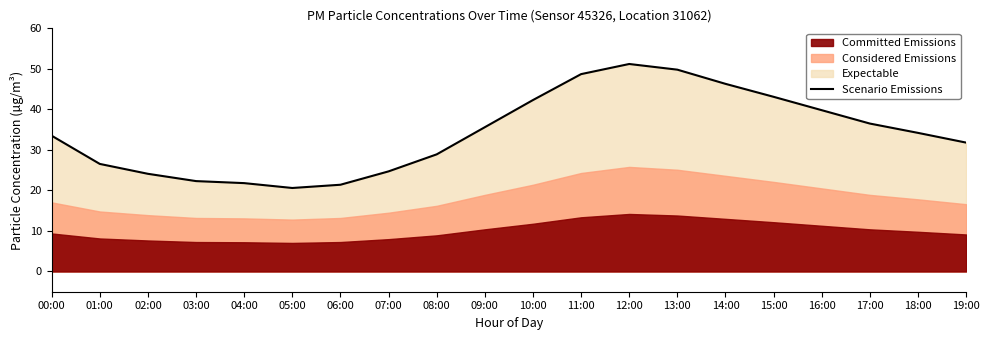

Which category has the lowest value across all series?

05:00